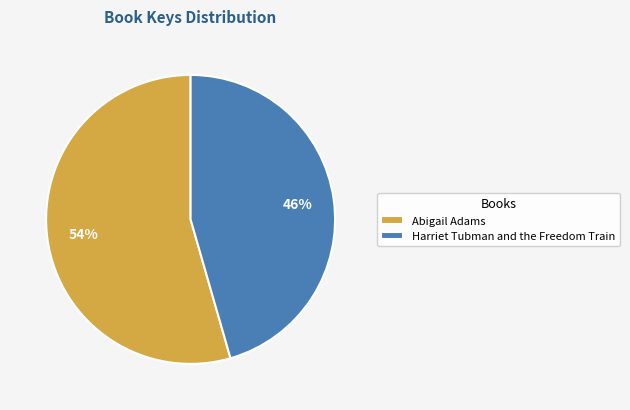

Rank the categories by value from highest to lowest.

Abigail Adams, Harriet Tubman and the Freedom Train